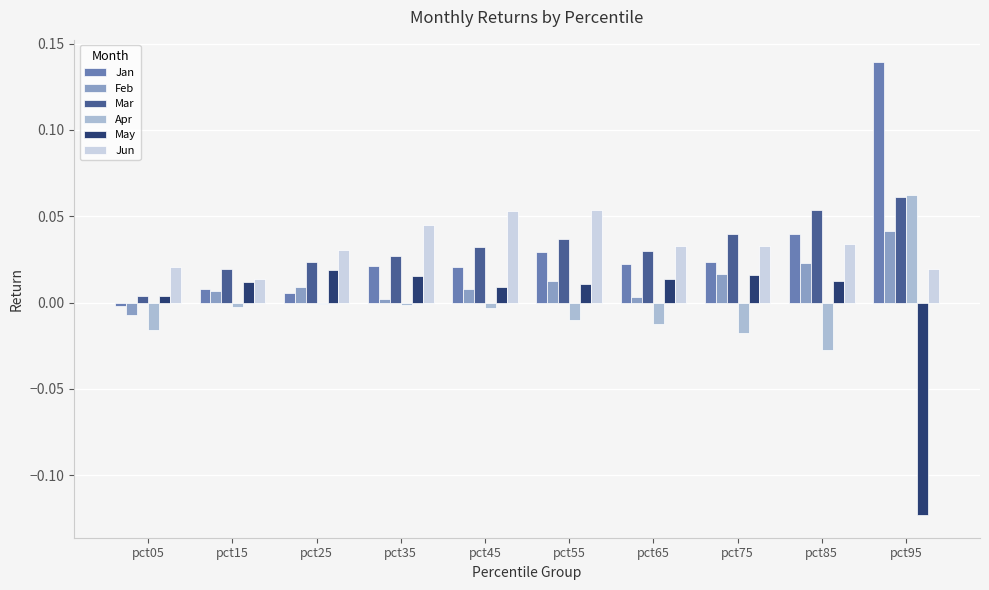

At which category does the chart reach its peak across all series?

pct95